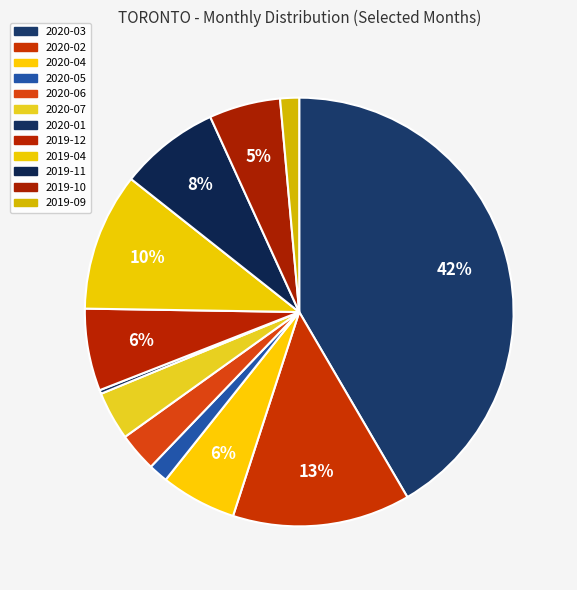

Approximately how many times larger is the value at 2019-11 compared to 2020-07?

2.1